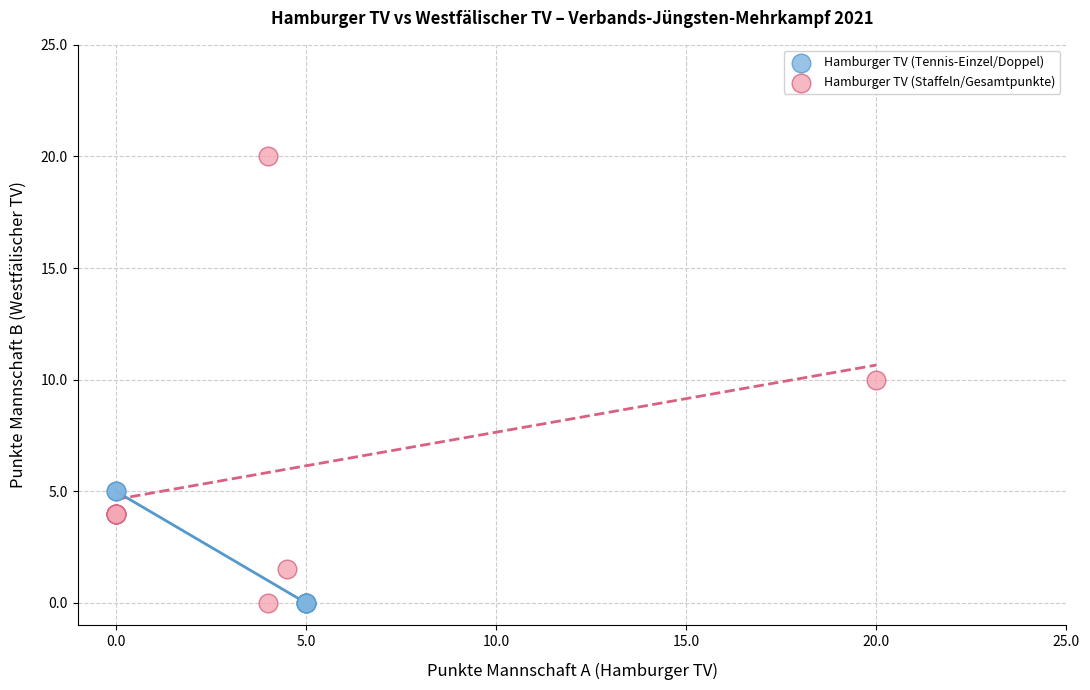

Which series reaches the maximum Y coordinate?

Hamburger TV (Staffeln/Gesamtpunkte)